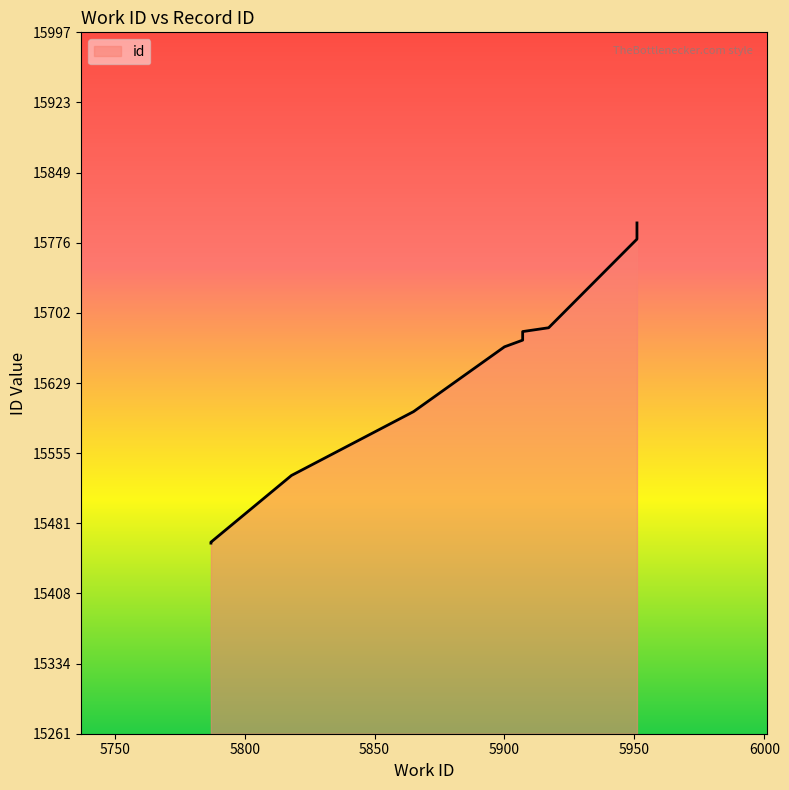

Rank the categories by value from lowest to highest.

5787, 5787, 5818, 5865, 5900, 5907, 5907, 5917, 5951, 5951